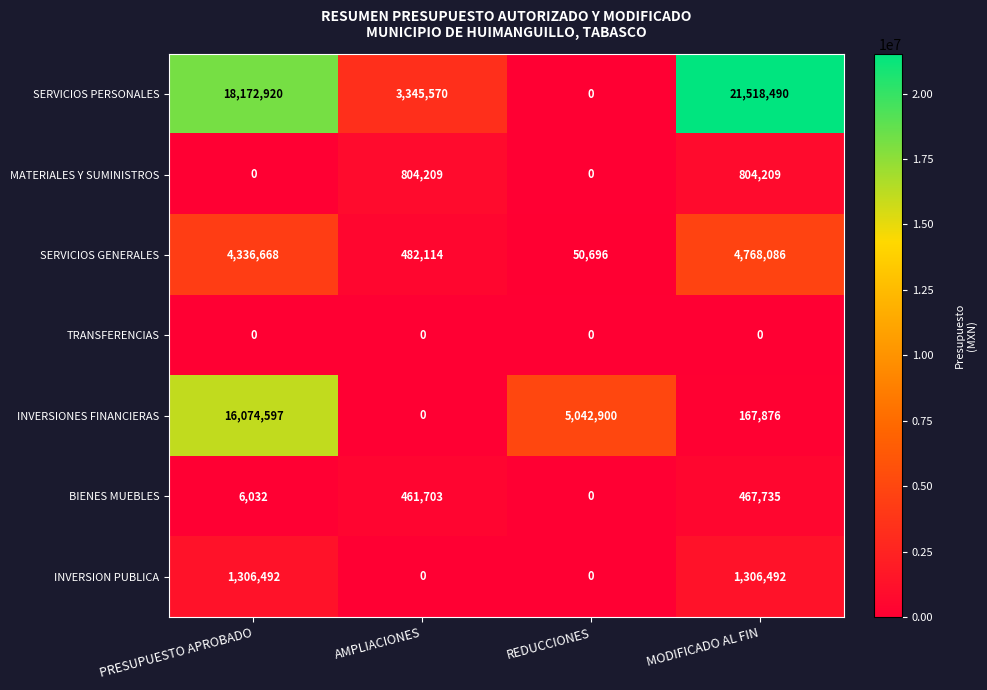

Which series changed the most between AMPLIACIONES and REDUCCIONES?

INVERSIONES FINANCIERAS